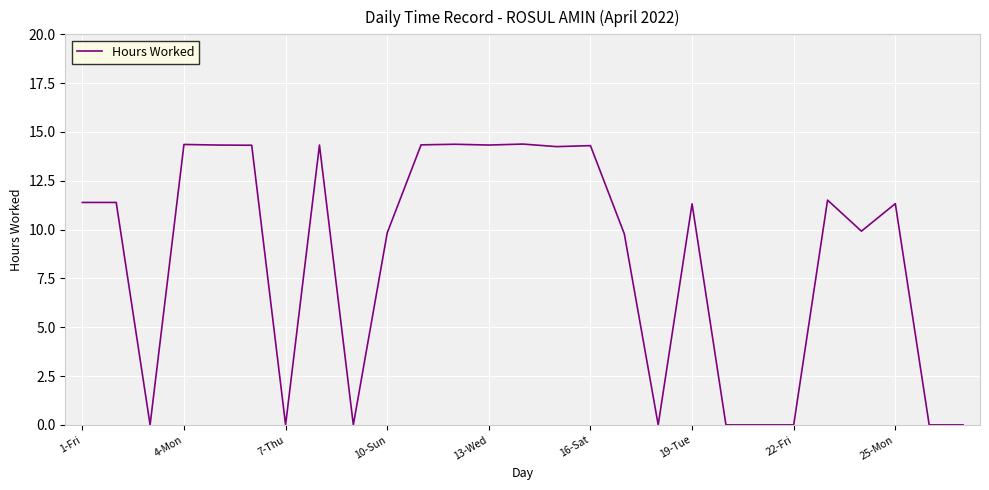

What is the greatest value displayed?

14.4